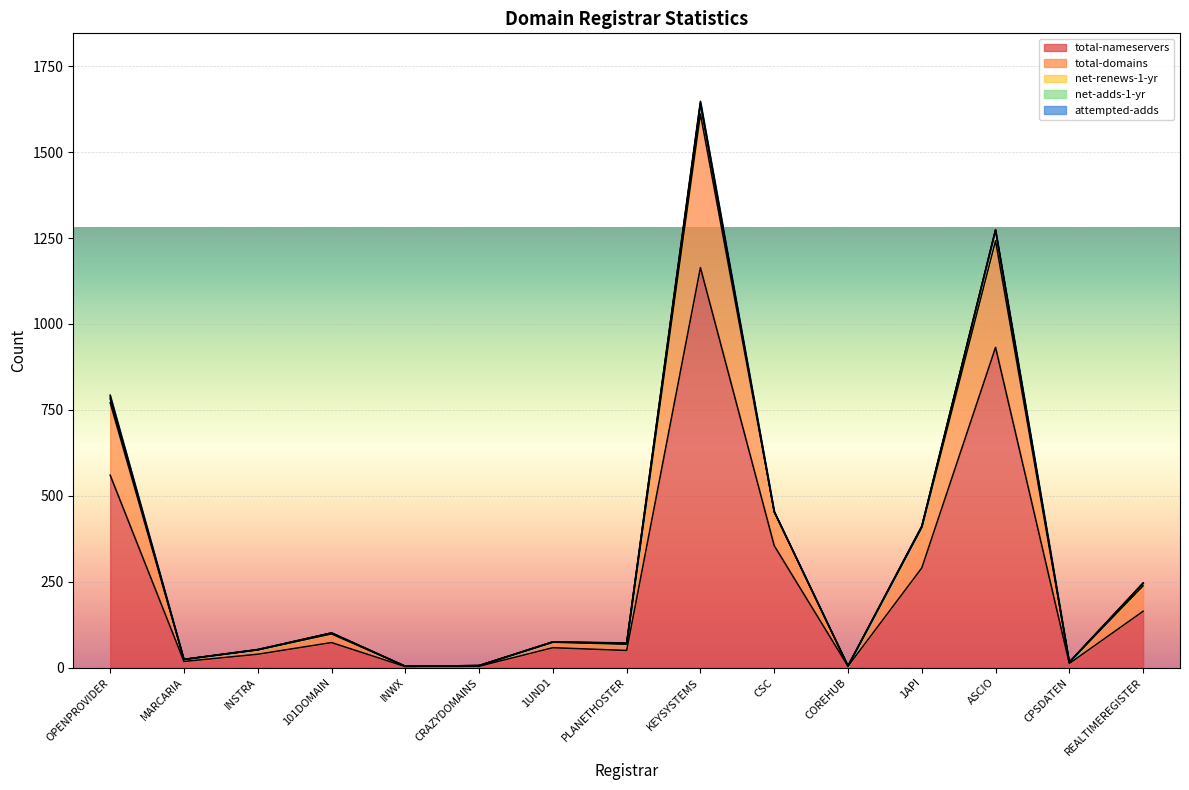

How many lines are shown in the chart?

5